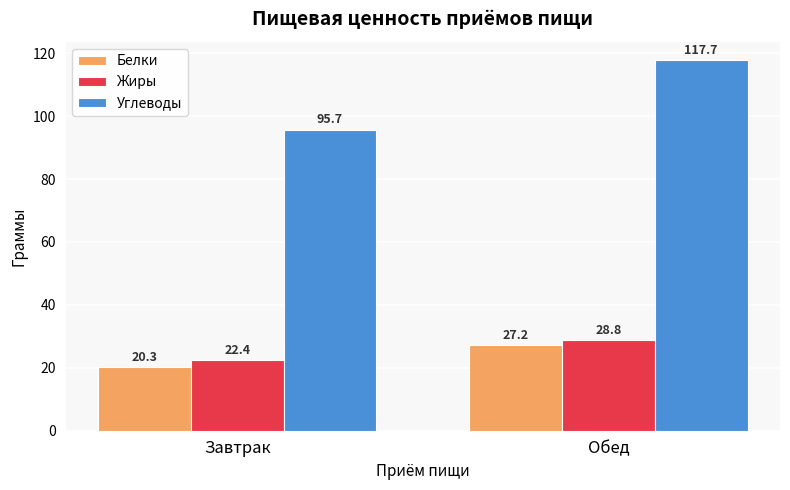

What position from the left is Завтрак?

1